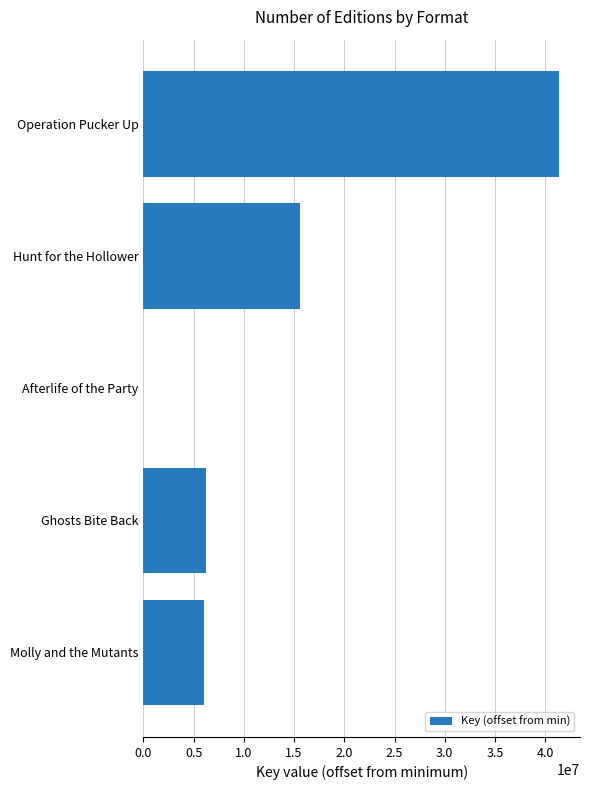

Reading bottom to top, transcribe all the data shown in this chart.

Molly and the Mutants=6039894	Ghosts Bite Back=6245096	Afterlife of the Party=0	Hunt for the Hollower=15548945	Operation Pucker Up=41393163